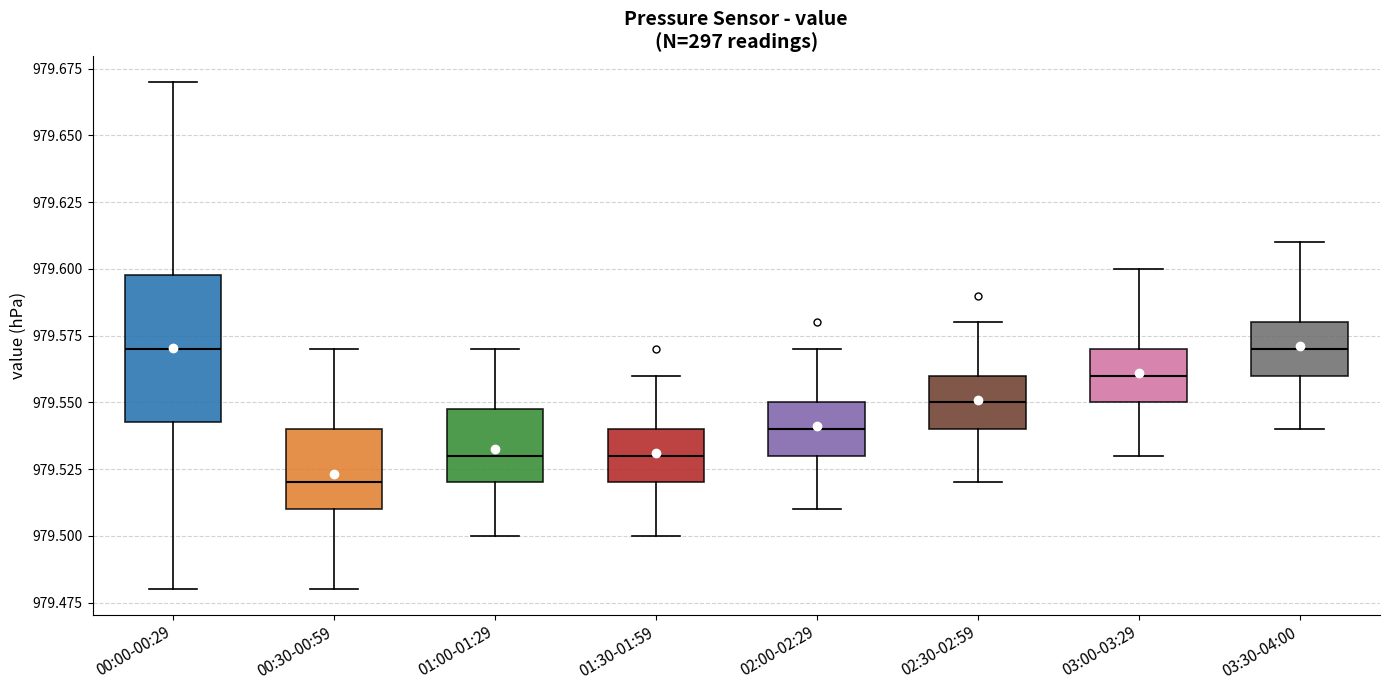

Where is the upper edge of the box for 02:30-02:59 on the y-axis? The values are not printed on the chart, so give them approximately, as read against the axis.

979.560